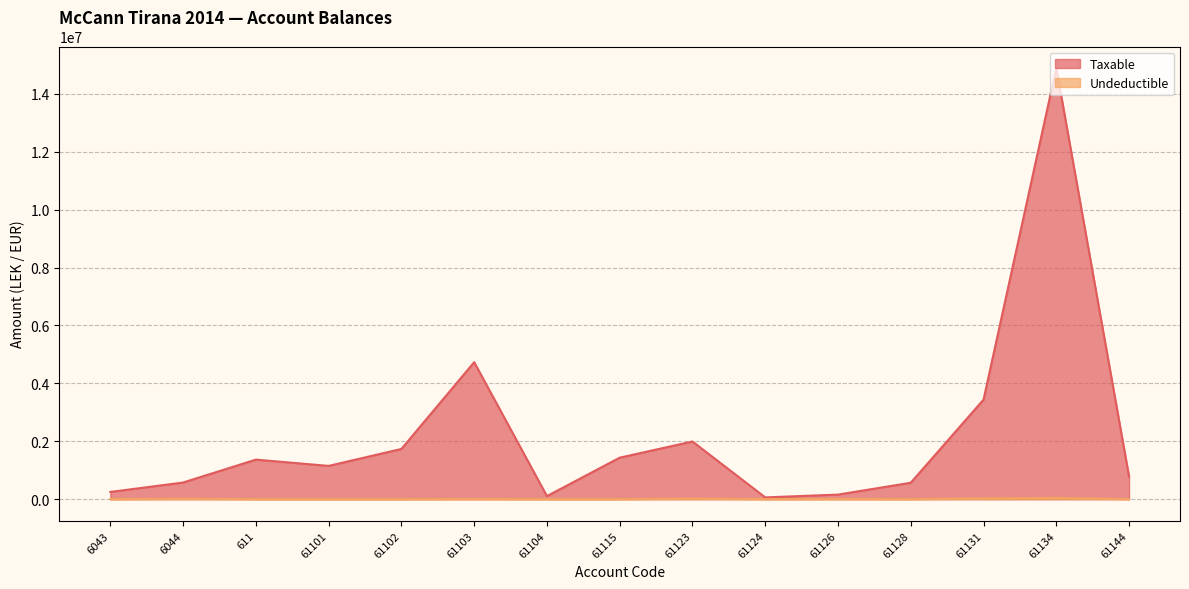

List the series in order of their overall mean, highest first.

Taxable, Undeductible